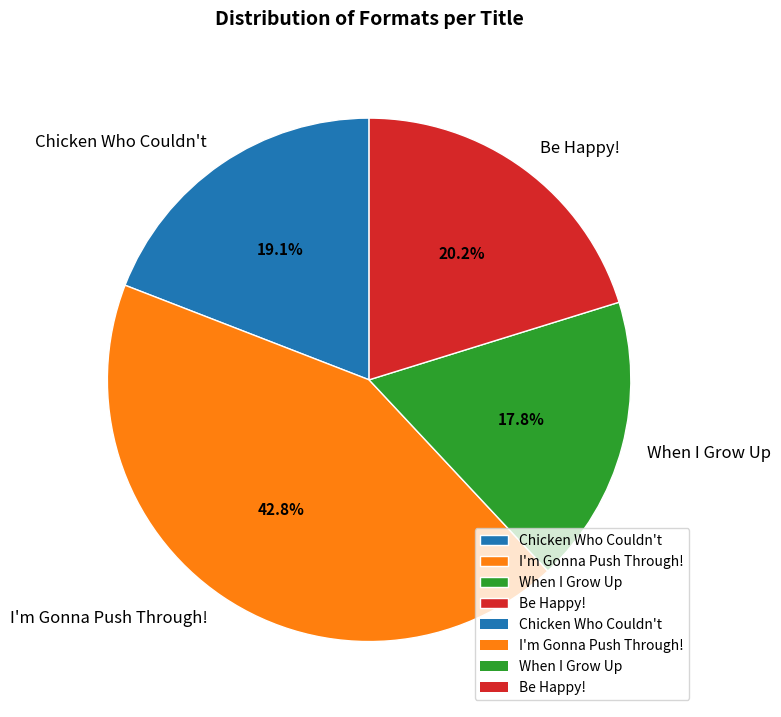

What is the ratio of the value at Chicken Who Couldn't to the value at When I Grow Up?

1.1